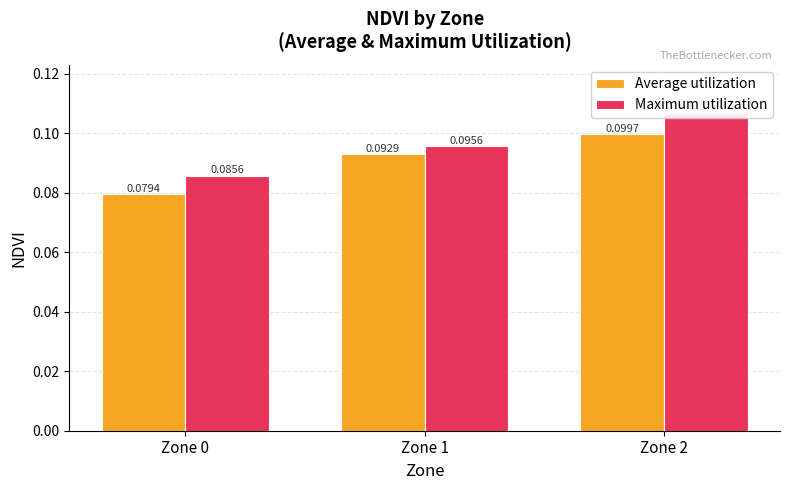

At how many categories does at least one series exceed 0?

3